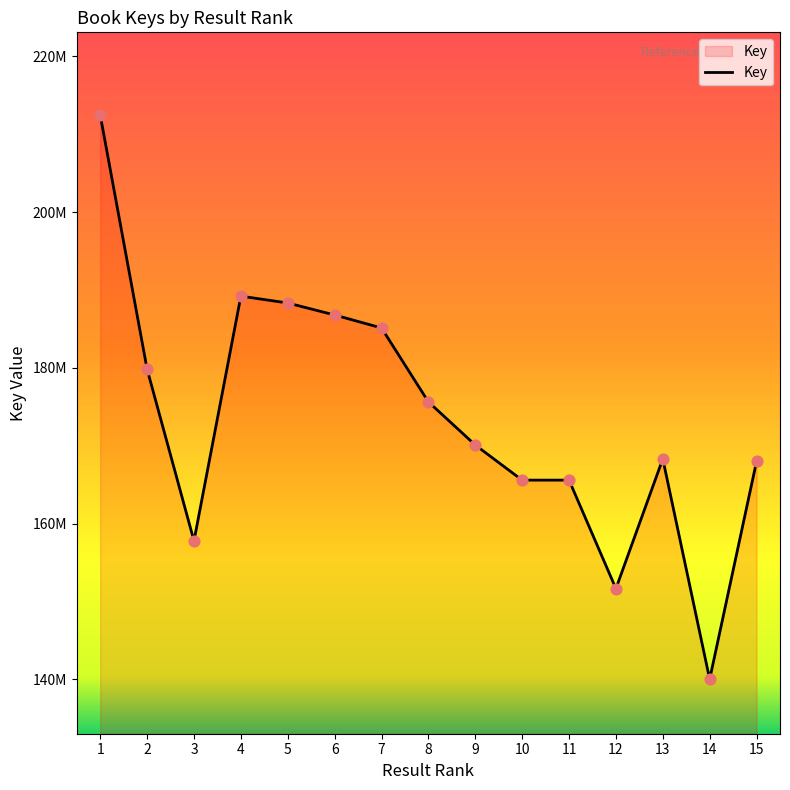

Is this an area chart (filled region under the line)?

Yes